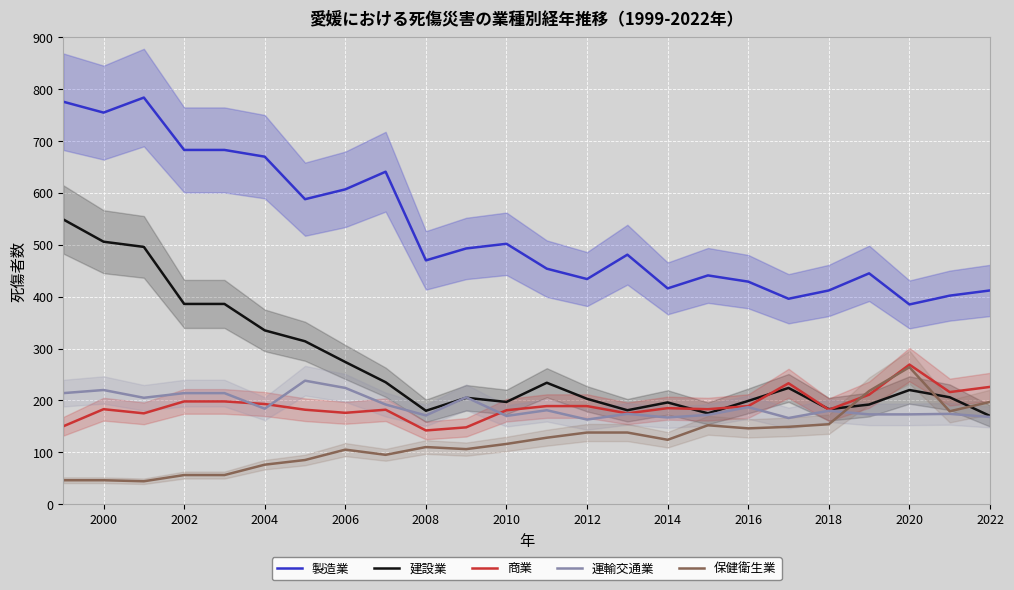

After their last crossing, which series has the higher values: 保健衛生業 or 運輸交通業?

保健衛生業